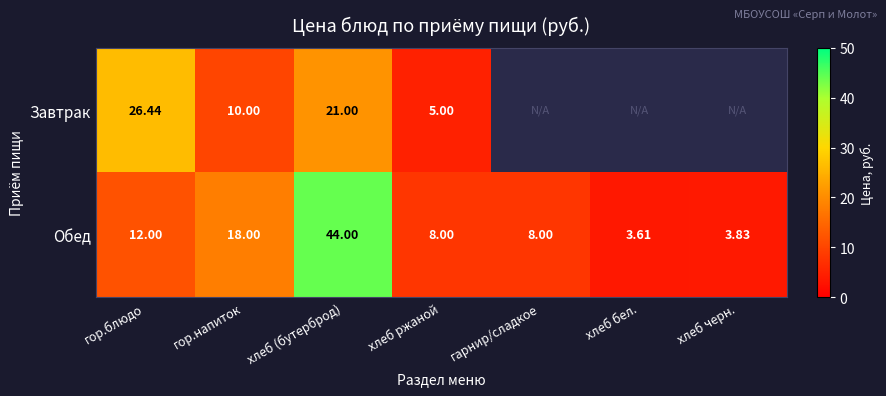

What is the total value across all series at гарнир/сладкое?

8.0